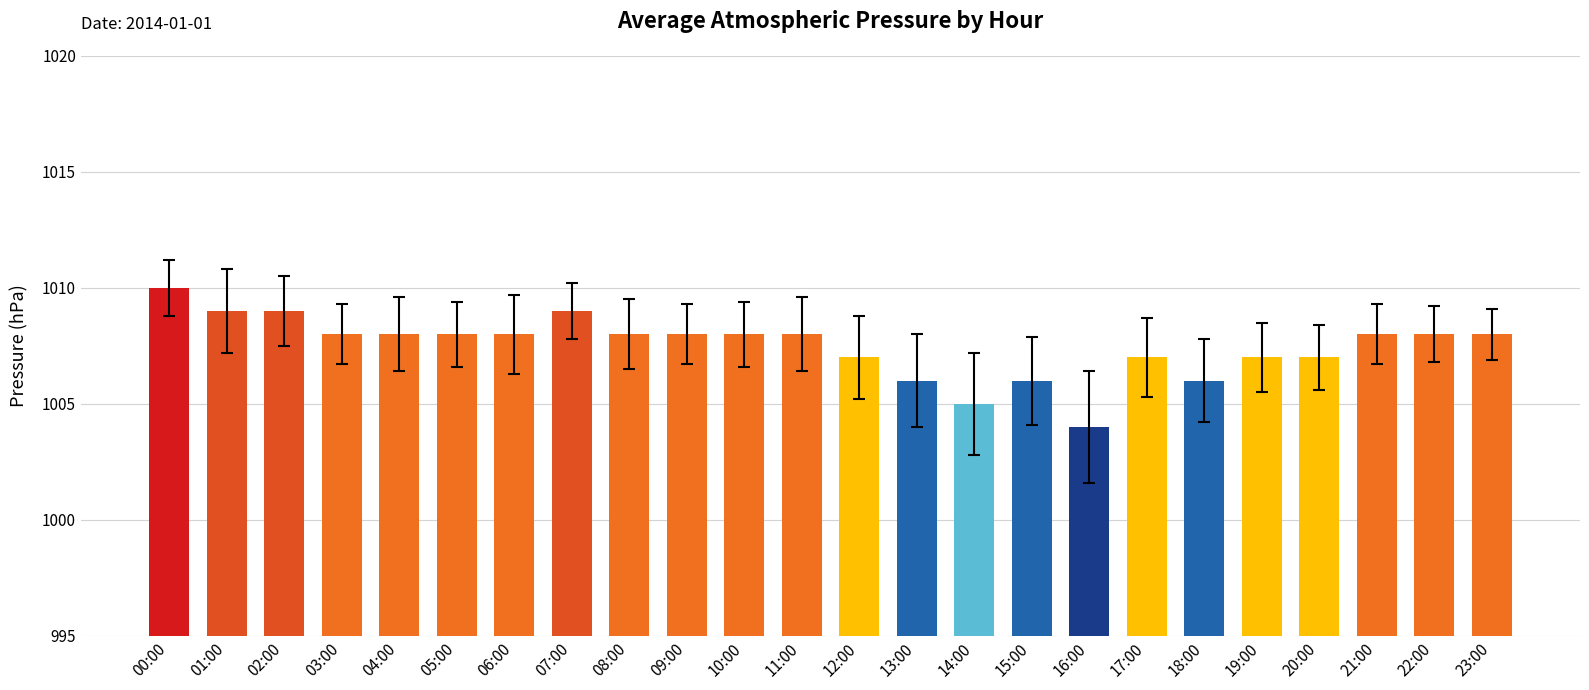

What is the difference between the maximum and second lowest values?

5